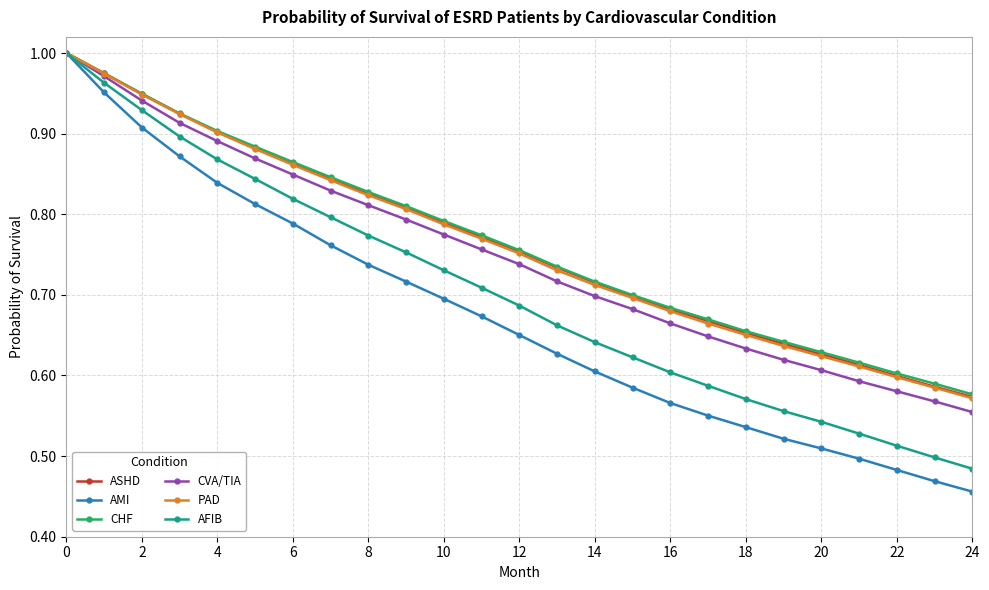

At how many categories does at least one series exceed 0?

25